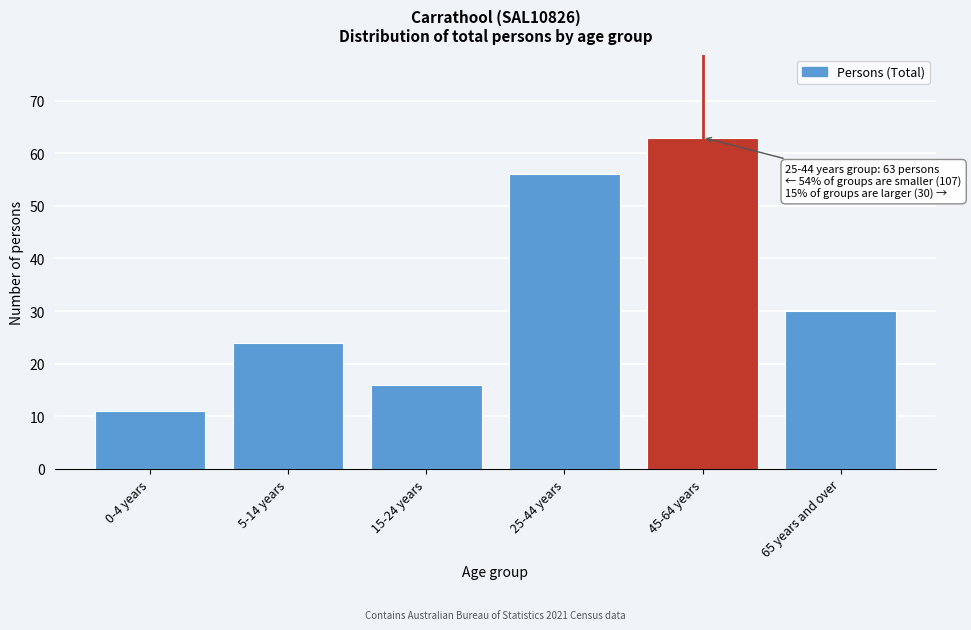

Reading left to right, extract all data points from this chart.

0-4 years=11	5-14 years=24	15-24 years=16	25-44 years=56	45-64 years=63	65 years and over=30